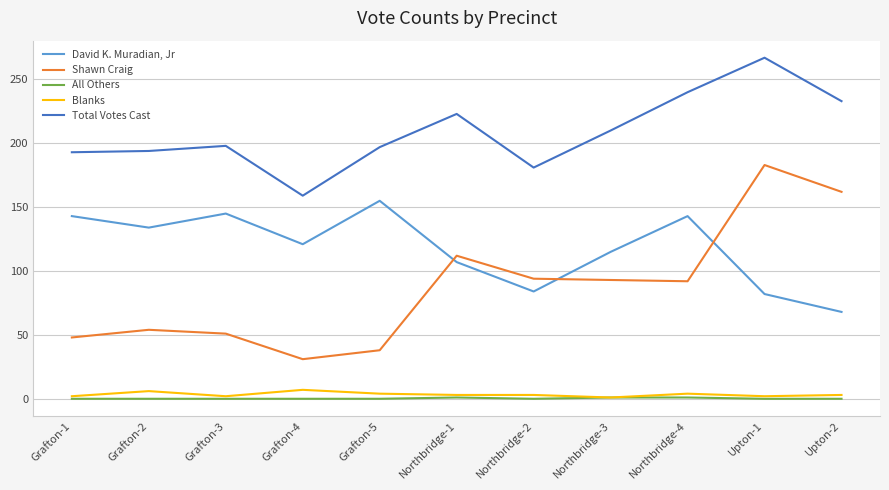

Is the value of All Others at Northbridge-1 greater than the value of Shawn Craig at Grafton-5?

No